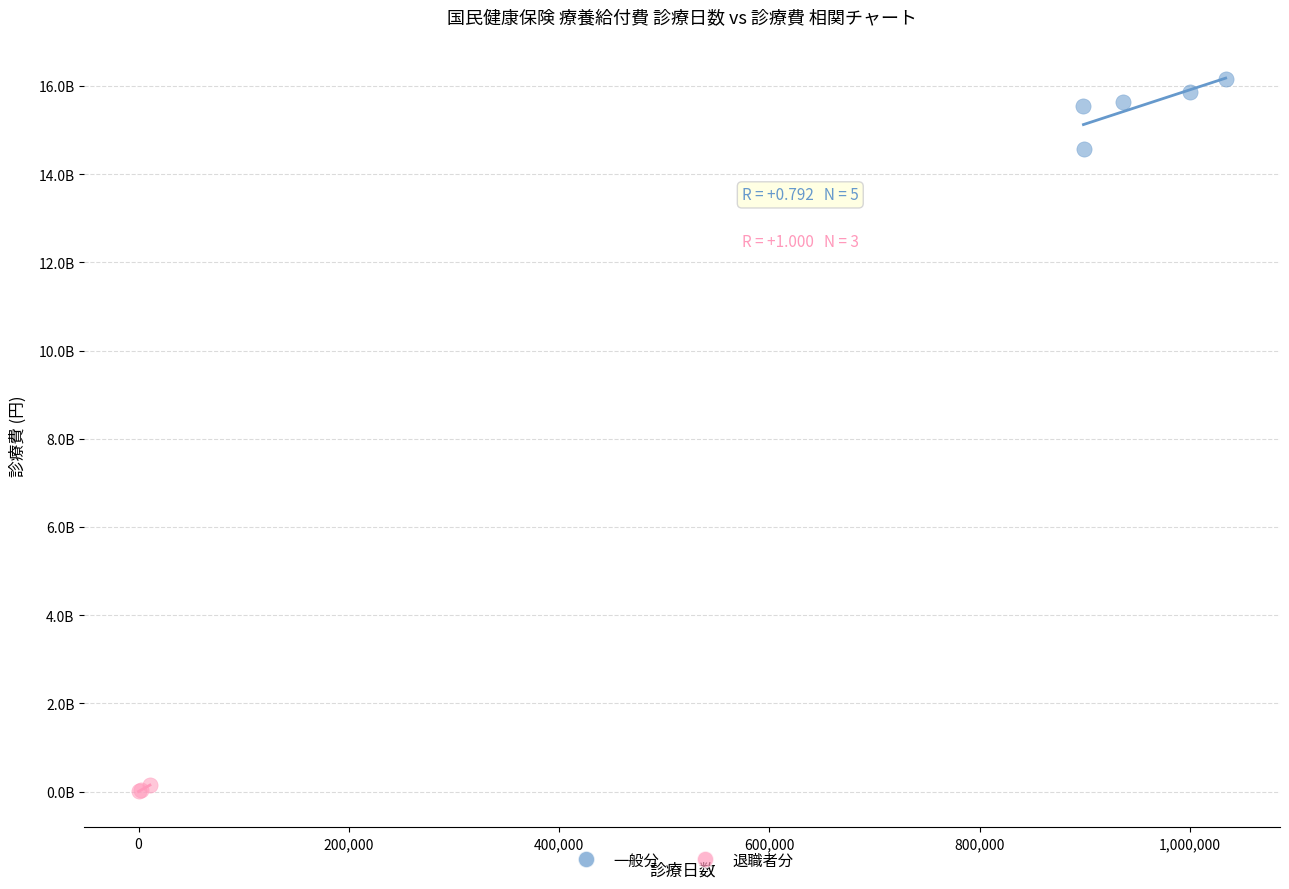

What are all the series names shown in the legend?

一般分, 退職者分